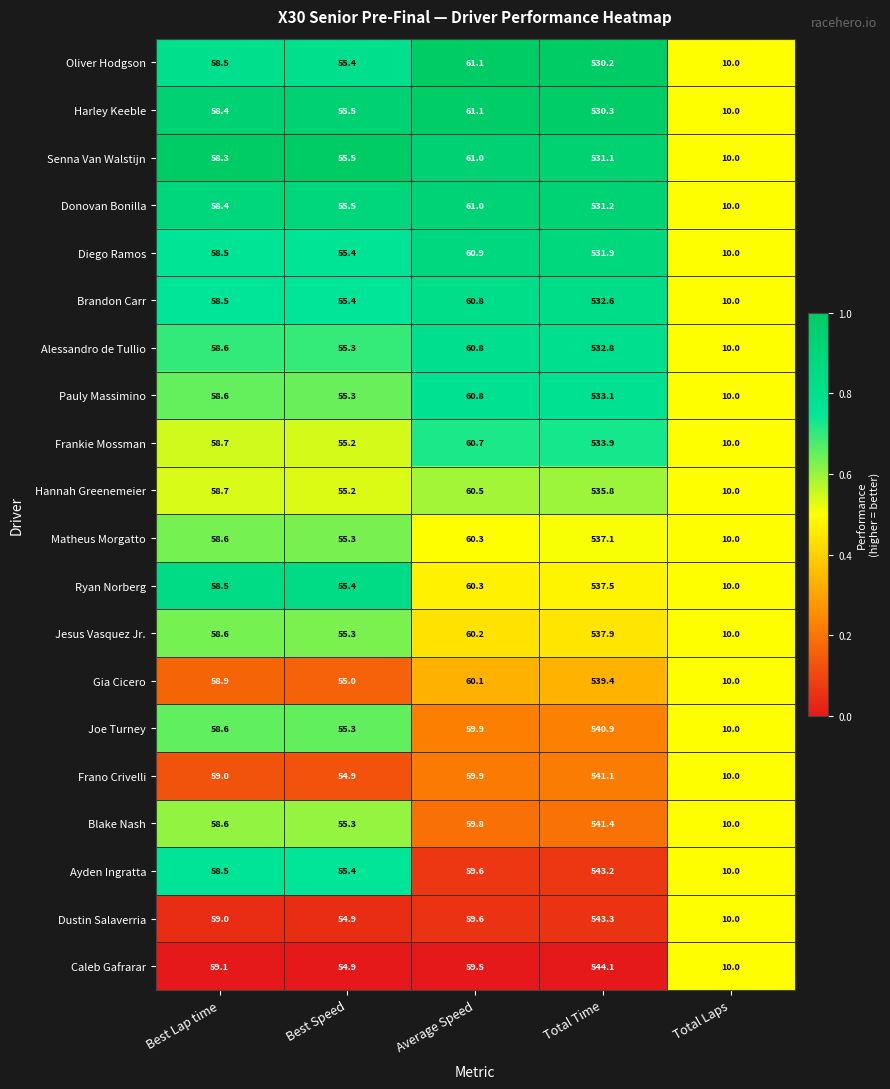

What is the difference between the highest and lowest values at Average Speed?

1.6